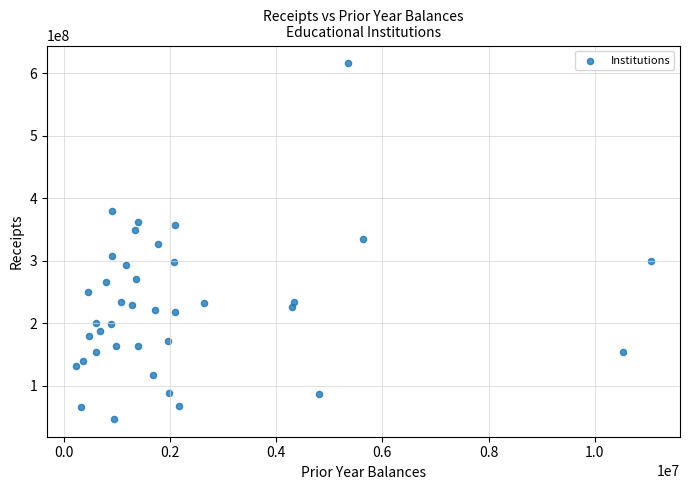

What is the range of X values (max minus min)?

10834471.9